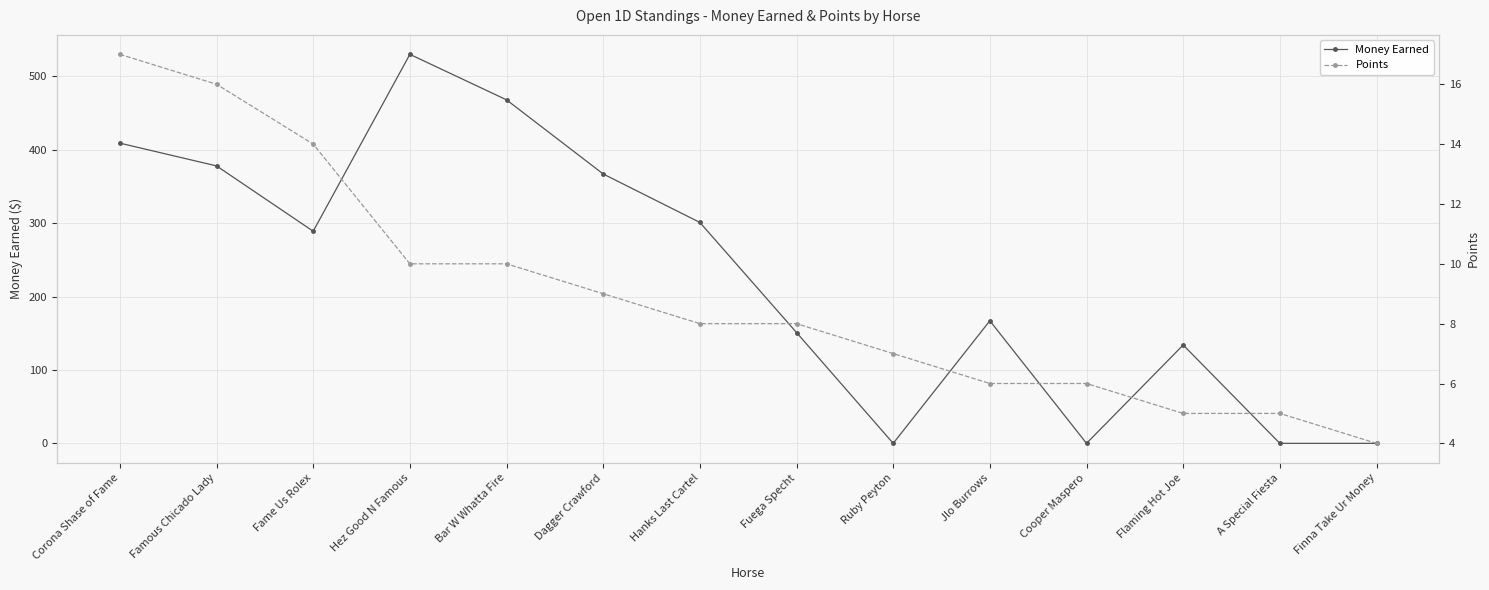

How many data points in Money Earned are above 289?

6